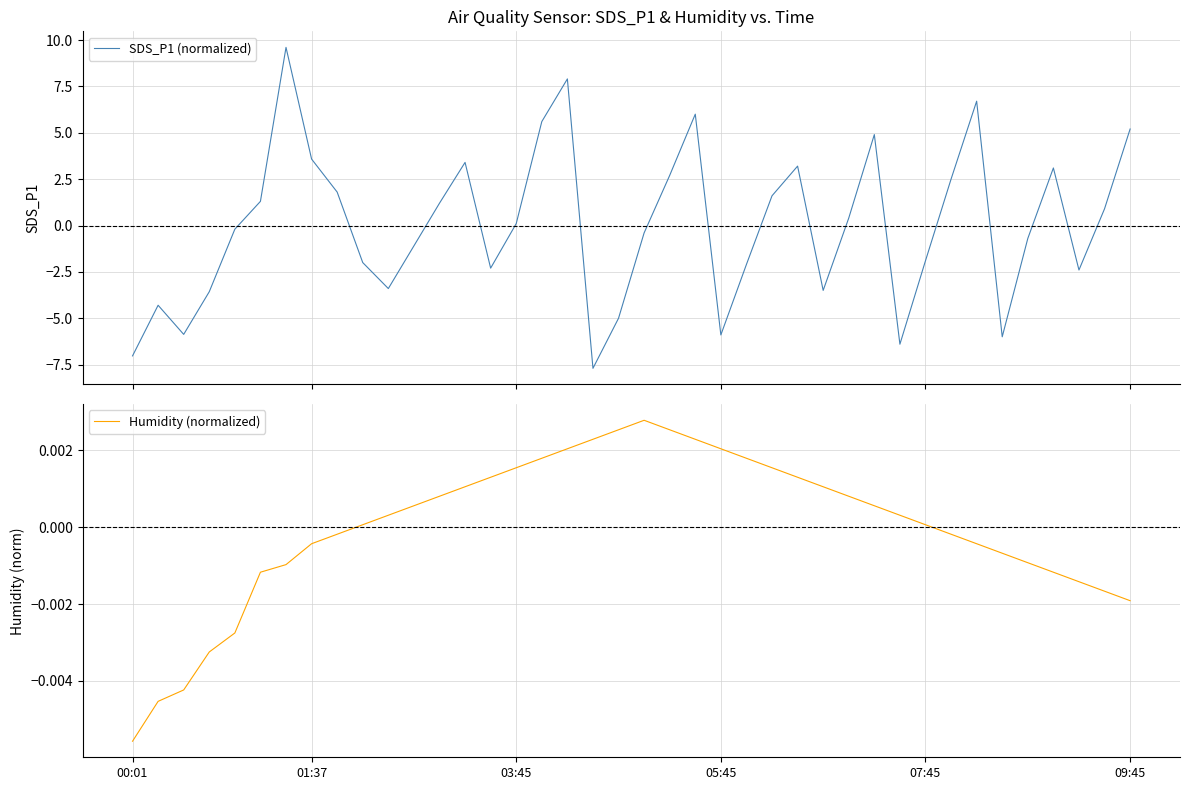

At which label does Humidity (normalized) reach its minimum?

00:01